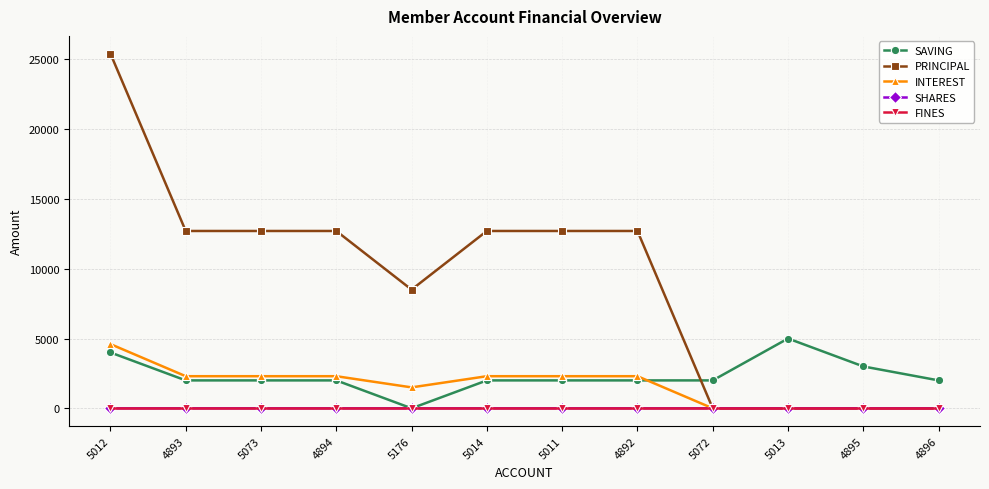

What is the greatest value displayed?

25400